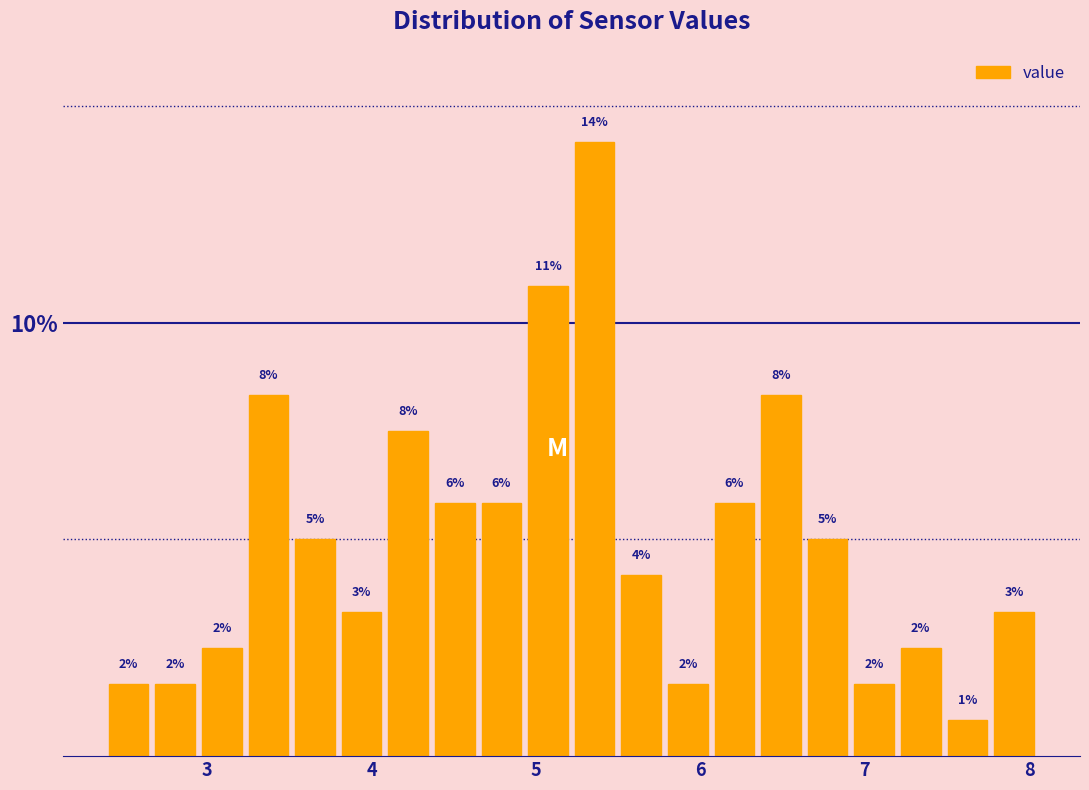

Around what value on the x-axis is the tallest bar? Give the approximate position of its centre, as read against the axis.

5.4